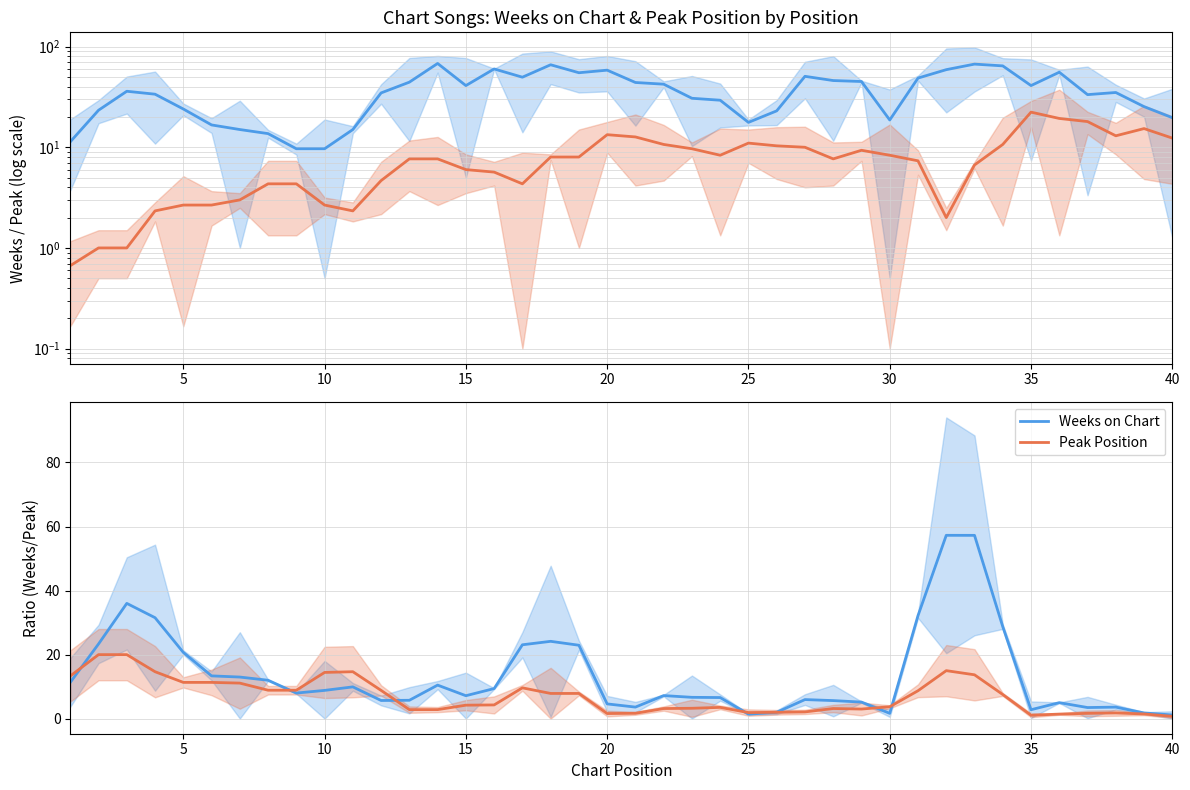

True or false: Peak Position has a value of 5.6 at 22.

False